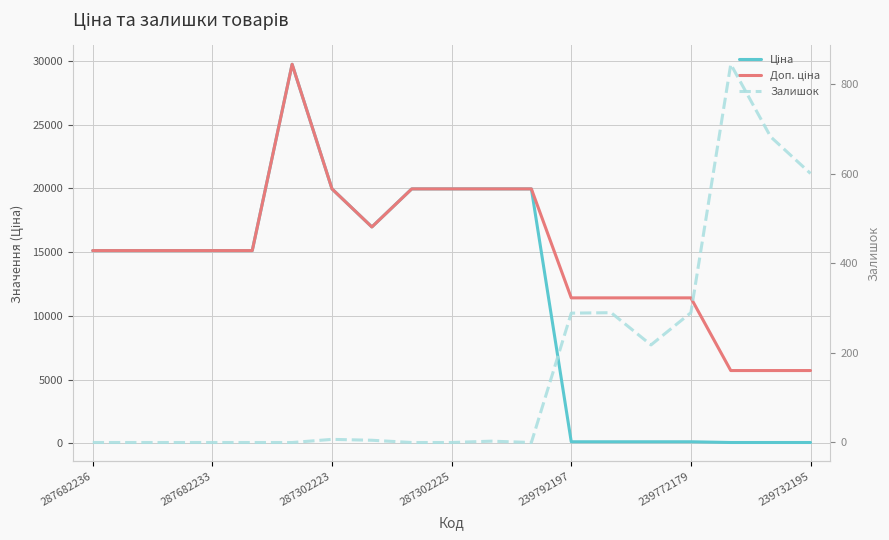

How many distinct data groups are displayed?

3